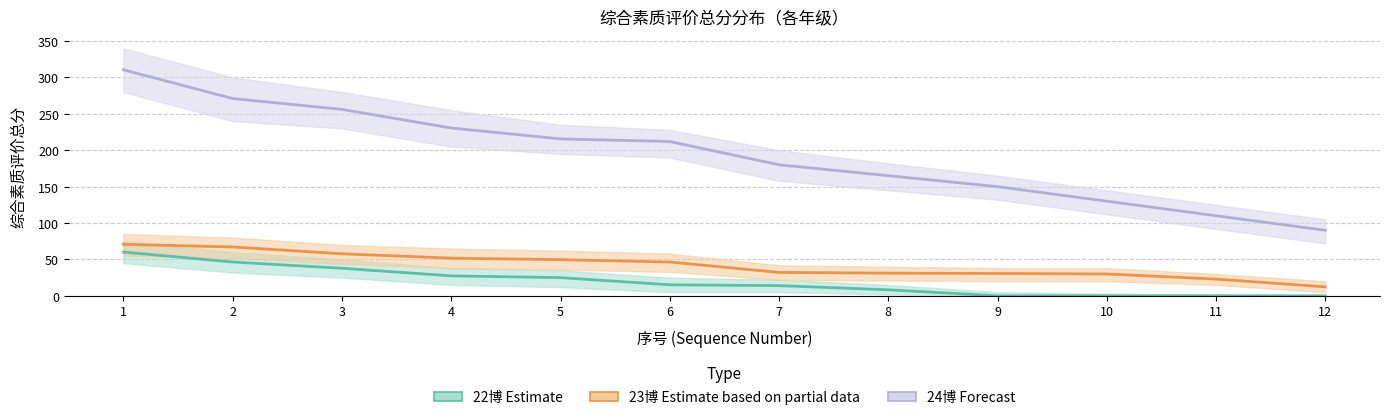

Rank the series by their maximum value, from lowest to highest.

22博 Estimate, 23博 Estimate based on partial data, 24博 Forecast